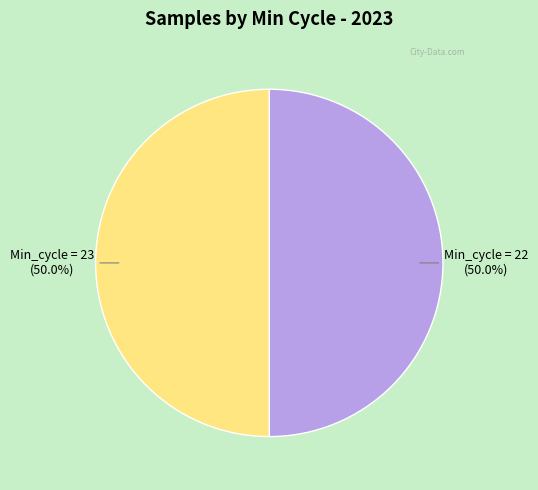

Does any single category account for the majority?

No